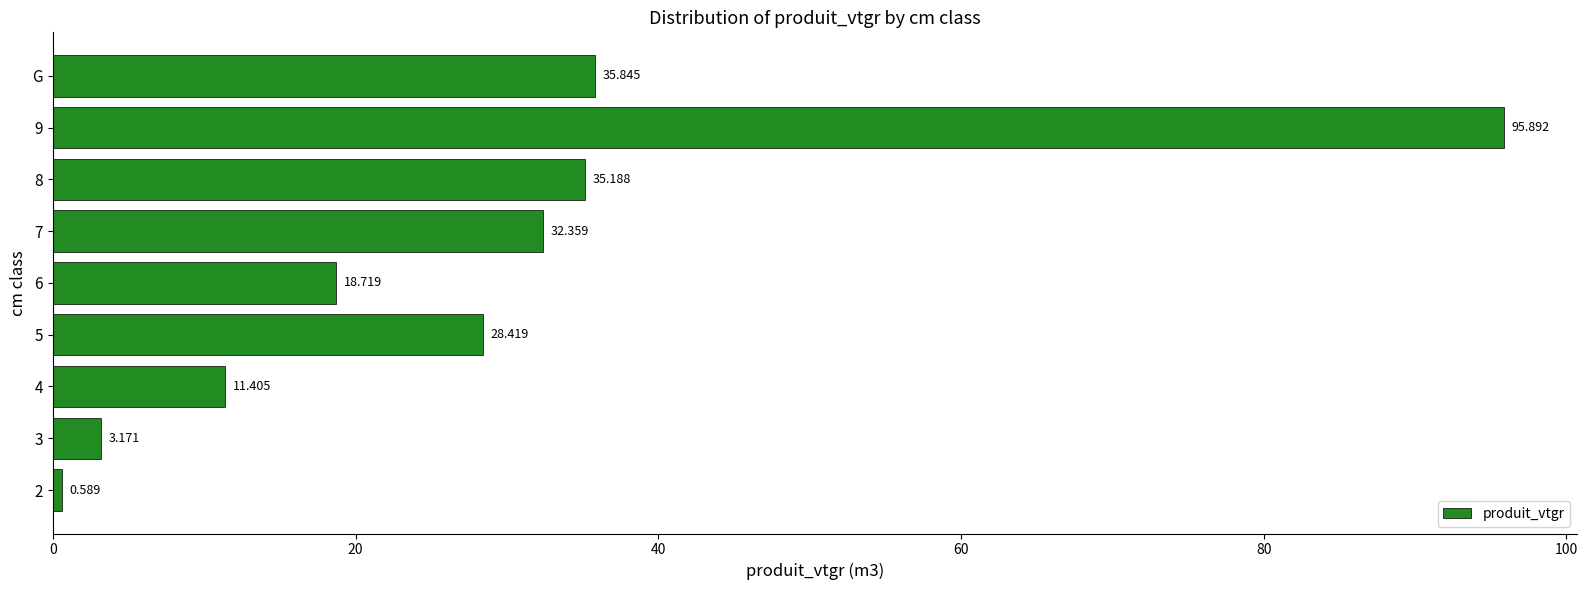

At which label is the value closest to 48?

G